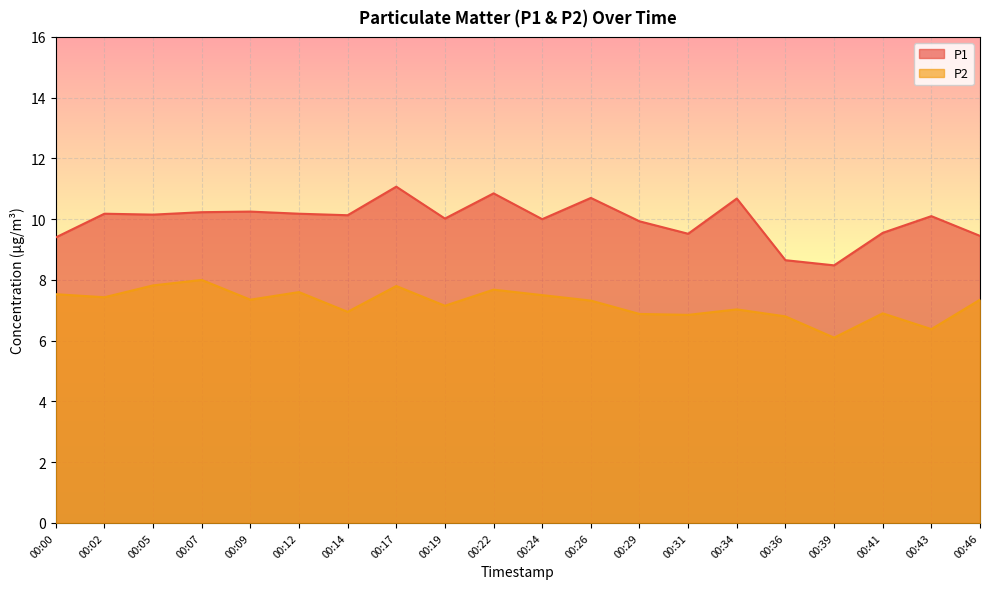

True or false: P2 has more than 2 interior local peaks.

True